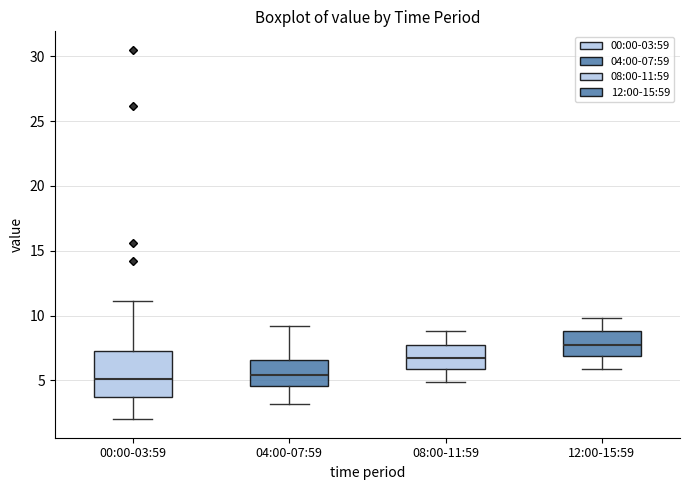

Which box is the tallest, from its lower edge to its upper edge?

00:00-03:59